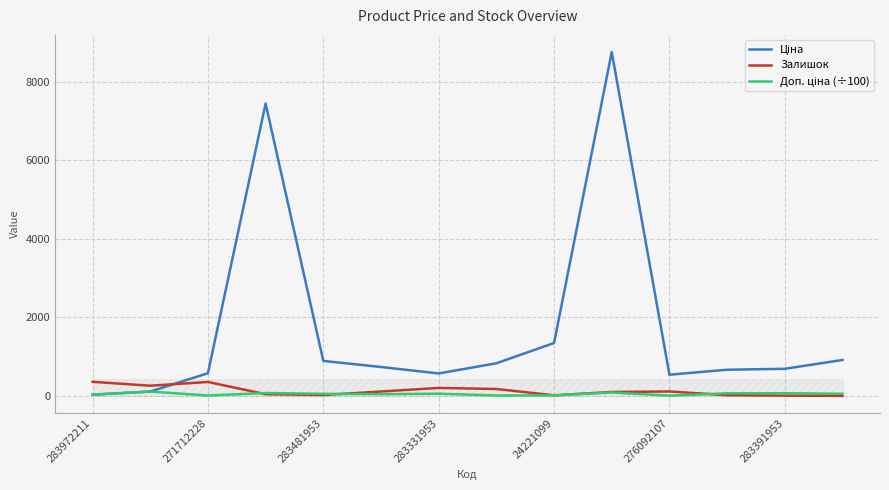

What is the sum of all Ціна values?

24118.2